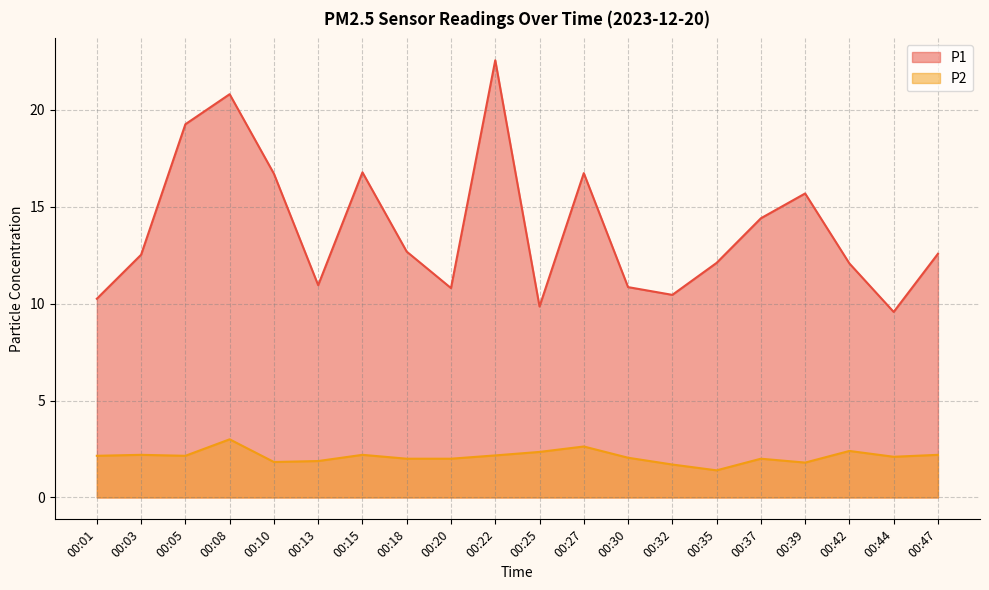

Reading left to right, list all the values displayed in this chart.

P1: 10.2	12.5	19.2	20.8	16.7	10.9	16.8	12.7	10.8	22.6	9.8	16.7	10.8	10.4	12.1	14.4	15.7	12.1	9.6	12.6
P2: 2.1	2.2	2.1	3.0	1.8	1.9	2.2	2.0	2.0	2.2	2.4	2.6	2.0	1.7	1.4	2.0	1.8	2.4	2.1	2.2